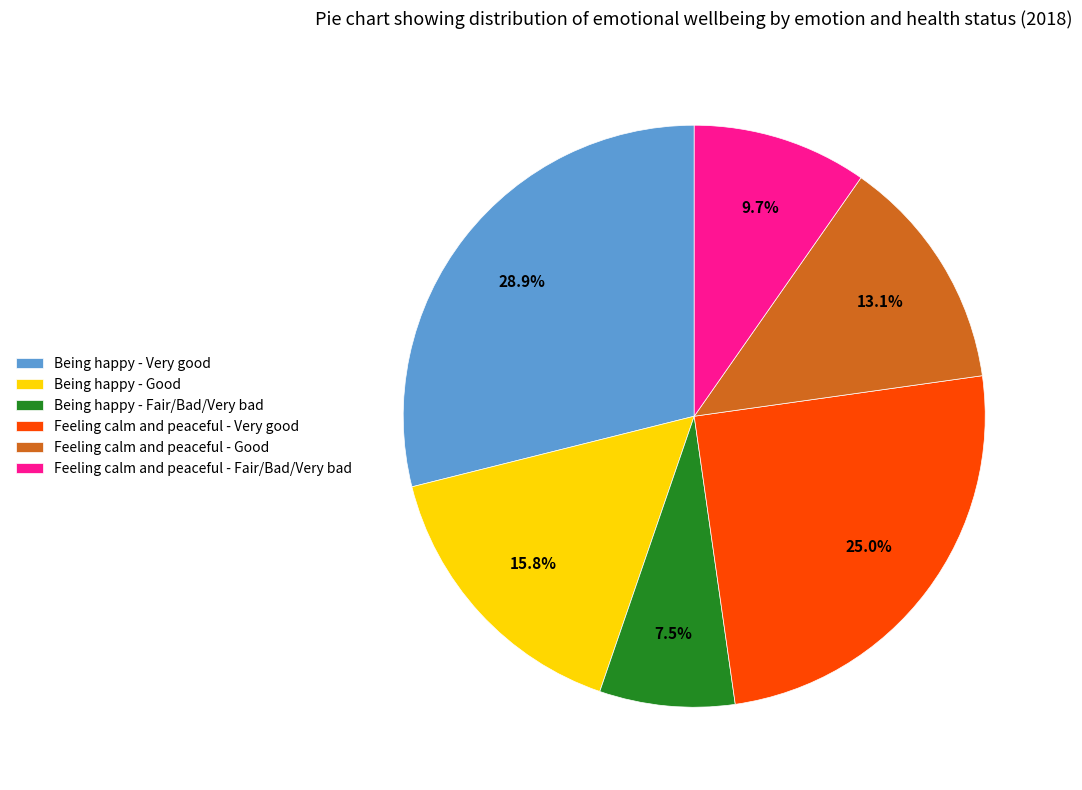

Rank the categories by value from highest to lowest.

Being happy - Very good, Feeling calm and peaceful - Very good, Being happy - Good, Feeling calm and peaceful - Good, Feeling calm and peaceful - Fair/Bad/Very bad, Being happy - Fair/Bad/Very bad